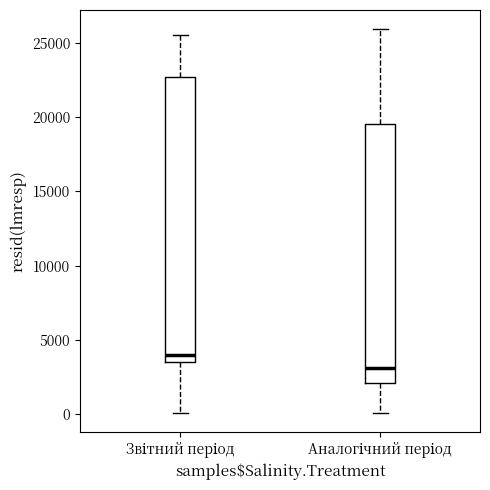

Reading left to right, transcribe this box plot: for each box, give where its median line is, the range the box spans, and where its two whiskers end, as read against the y-axis. The values are not printed on the chart, so give them approximately, as read against the axis.

Звітний період: median 4000, box 3500 to 22500, whiskers 0 to 25500
Аналогічний період: median 3000, box 2000 to 19500, whiskers 0 to 26000